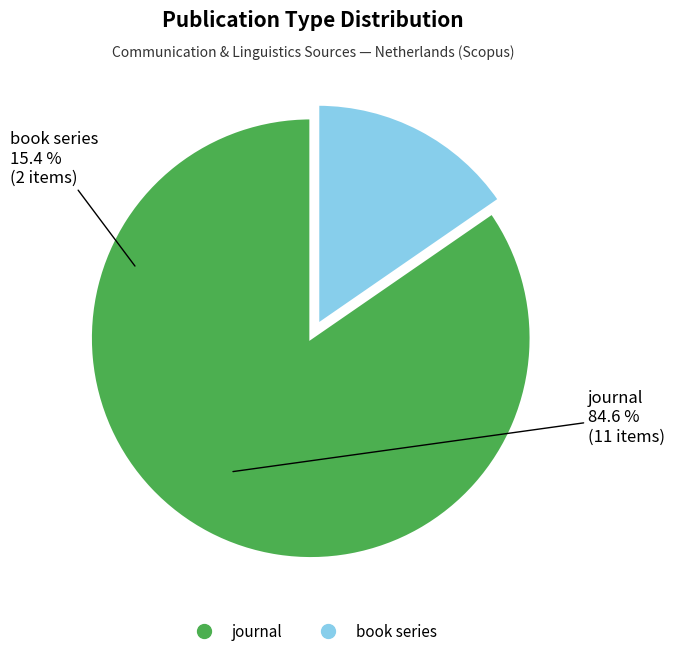

Combined, do journal and book series account for over 50%?

Yes